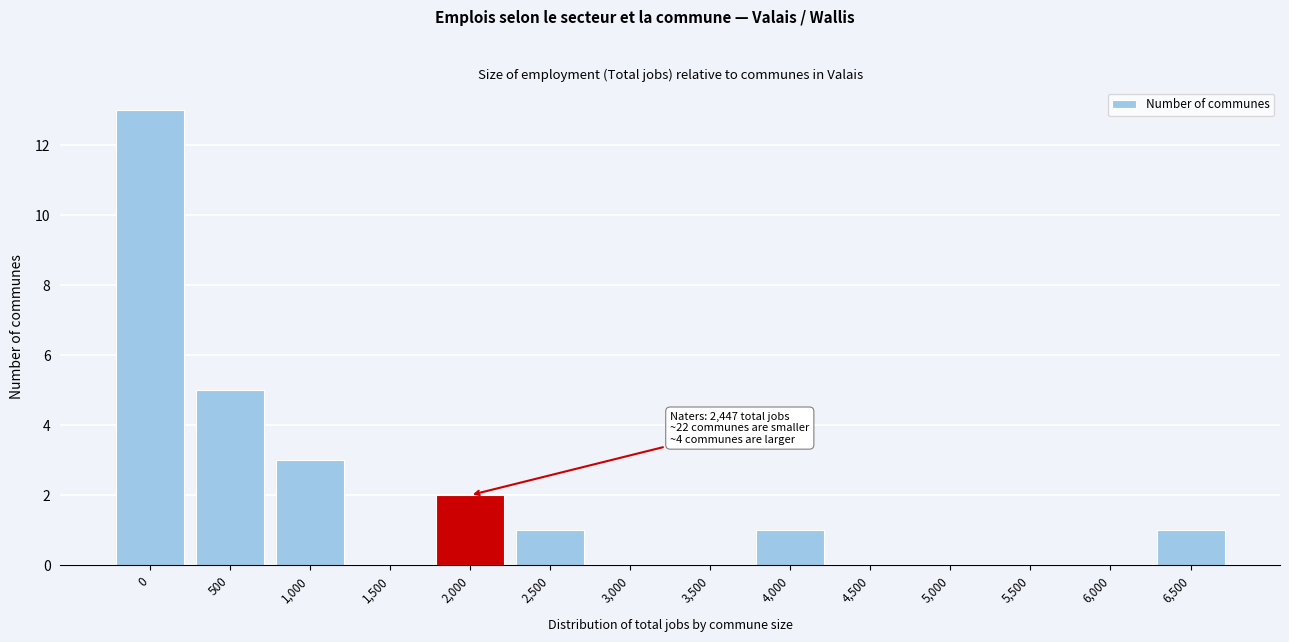

Reading left to right, list all the values displayed in this chart.

0=13	500=5	1,000=3	1,500=0	2,000=2	2,500=1	3,000=0	3,500=0	4,000=1	4,500=0	5,000=0	5,500=0	6,000=0	6,500=1